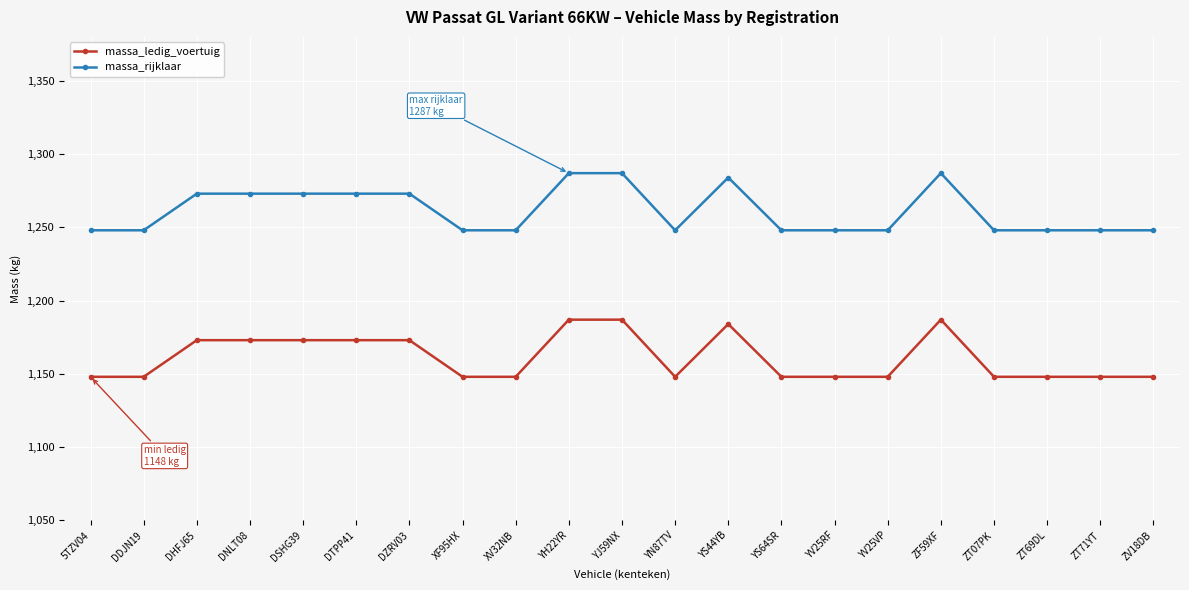

True or false: massa_ledig_voertuig and massa_rijklaar intersect in this chart.

False